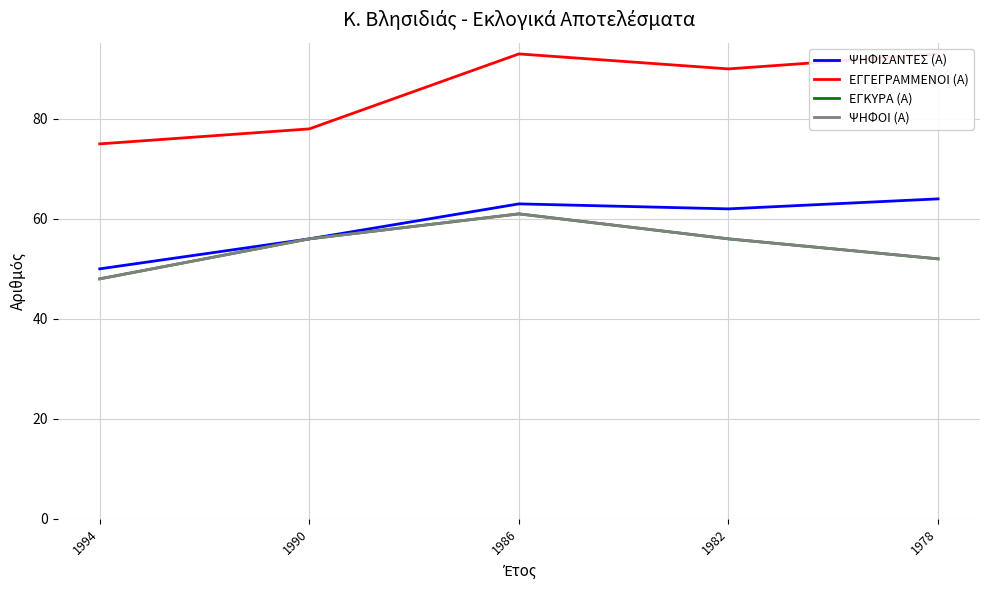

How many categories are shown in the chart?

5